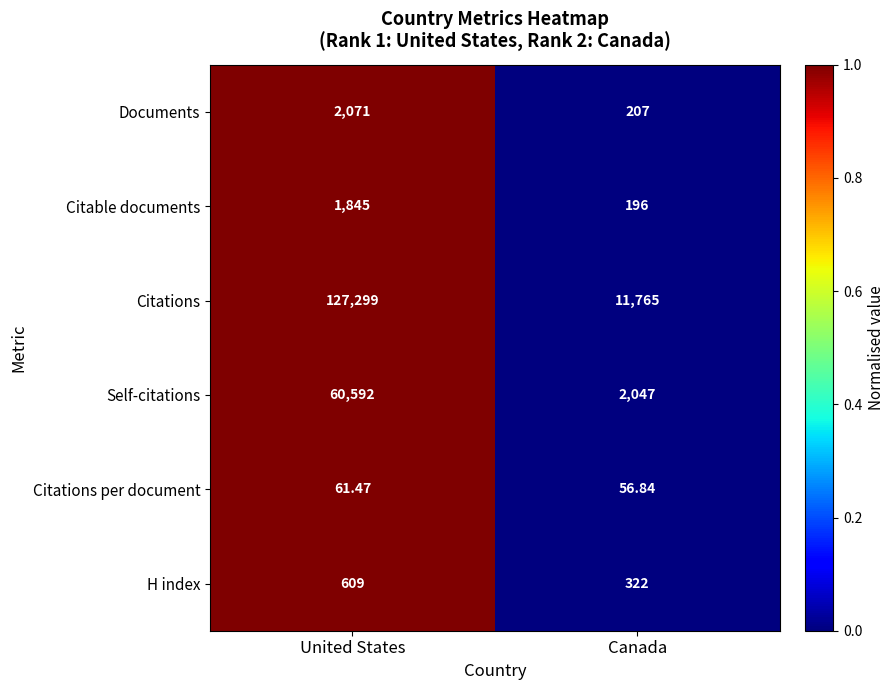

Count the number of data series in this chart.

6